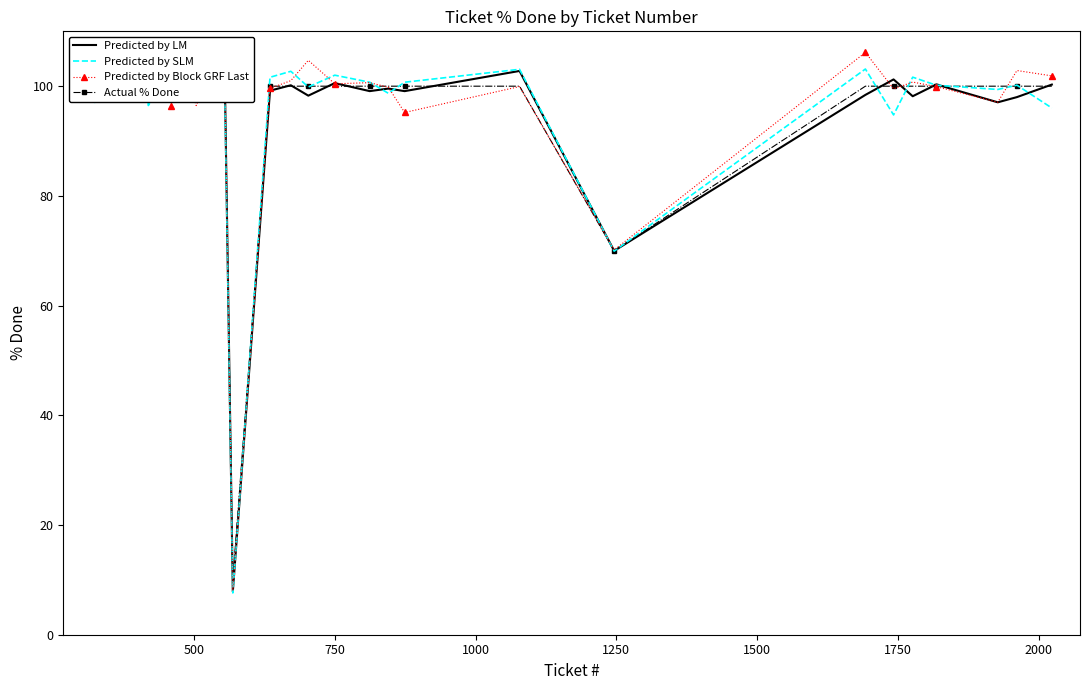

What is the lowest value of the Predicted by Block GRF Last series?

8.0